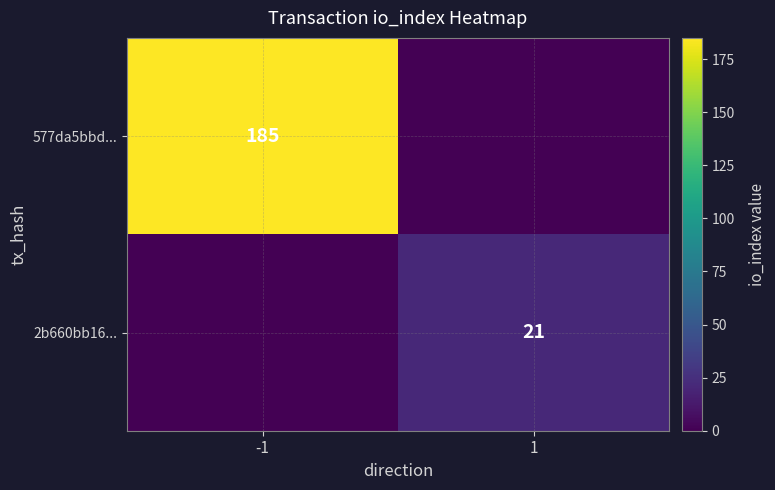

The 577da5bbd... series shows 185 at -1. True or false?

True